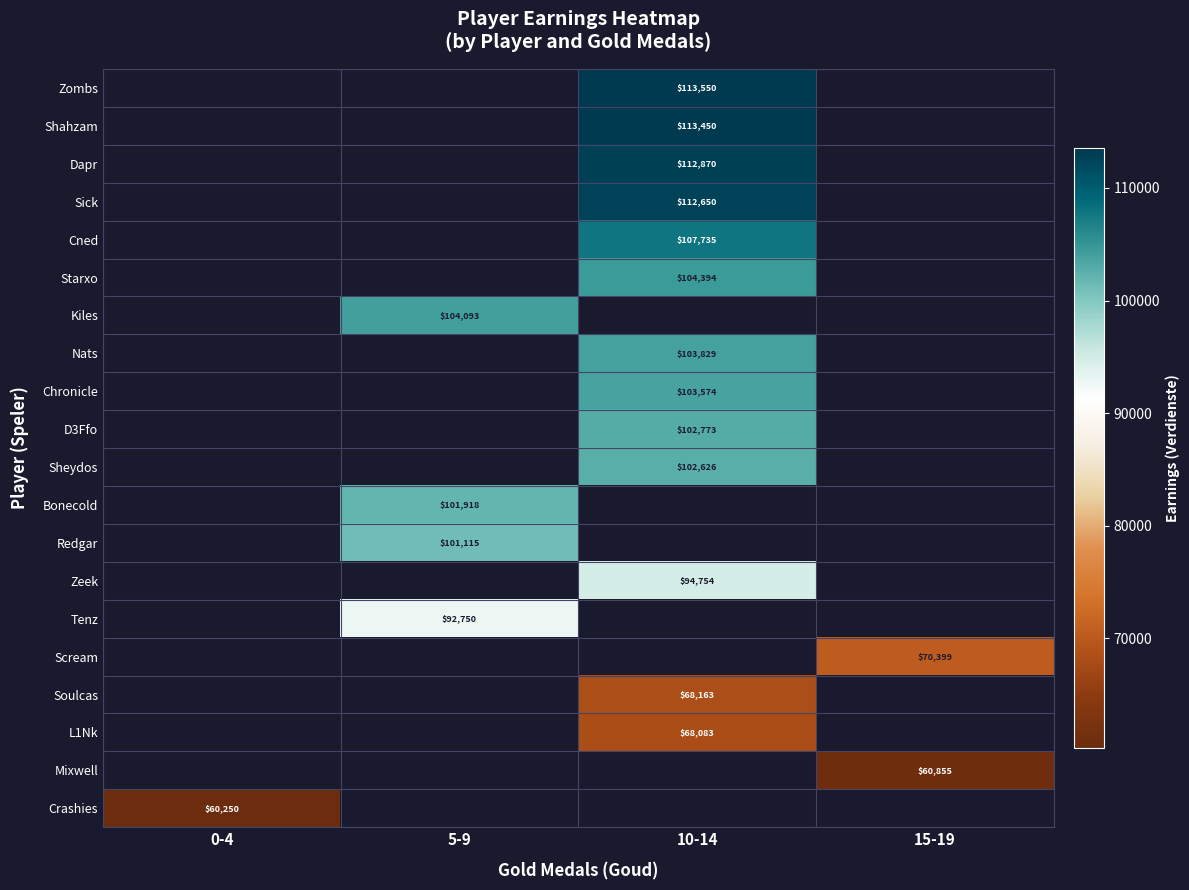

What is the minimum value shown in the chart?

60250.0